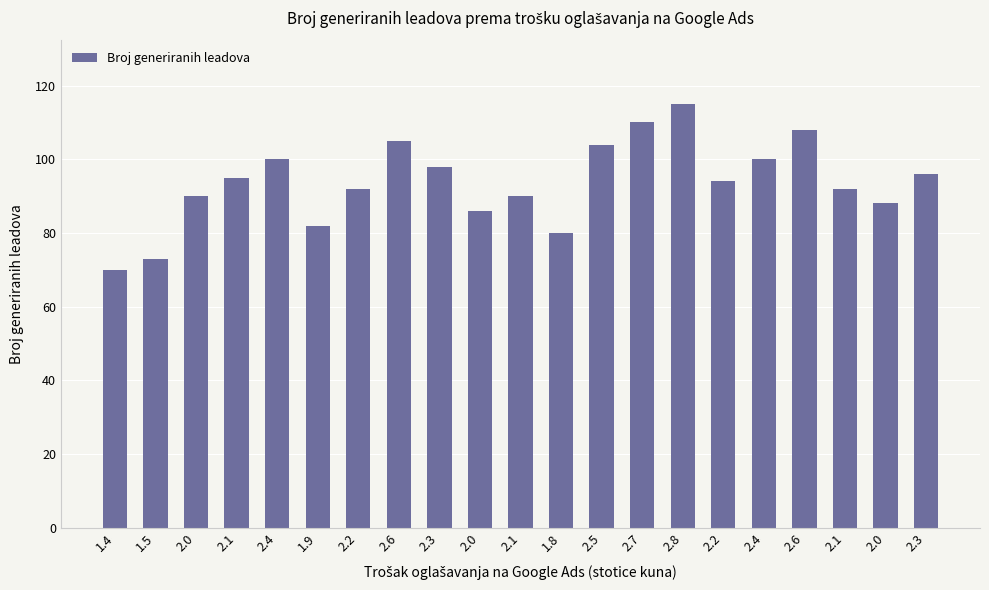

The value at 1.5 is 105. True or false?

False